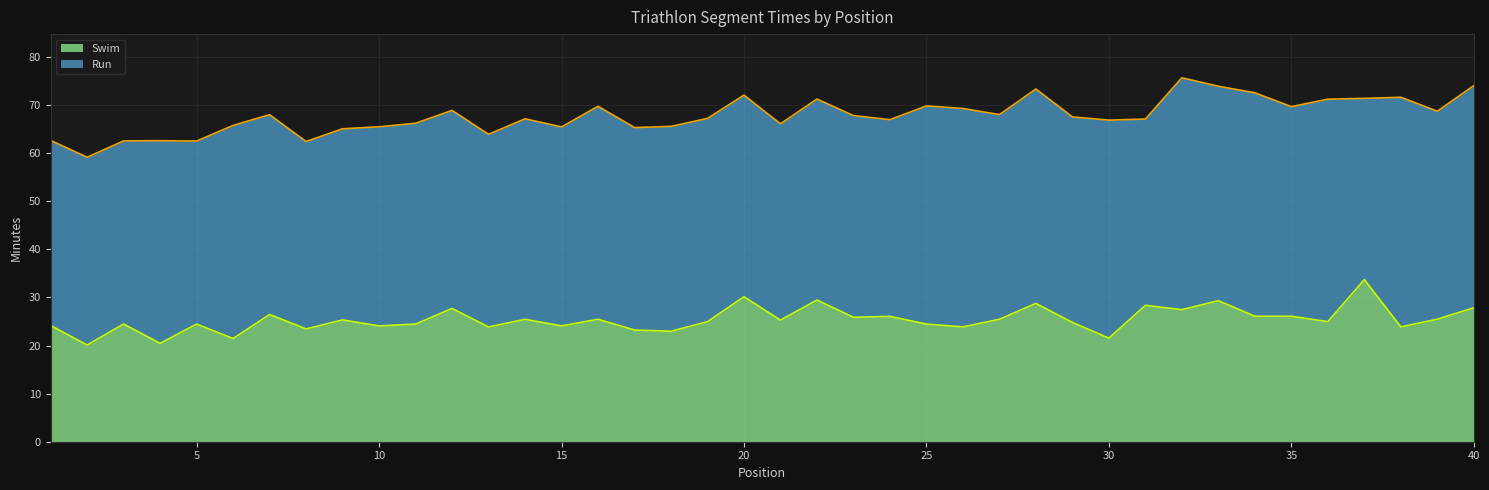

What is the change in value from 4 to 11?

+4.0